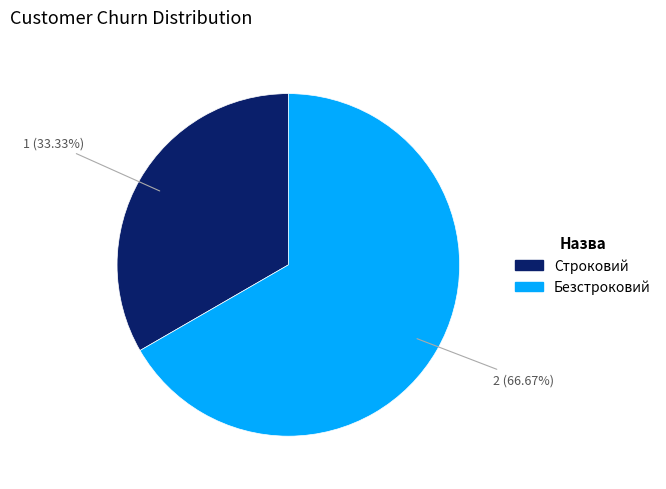

To the nearest percent, what portion does Безстроковий represent?

67%